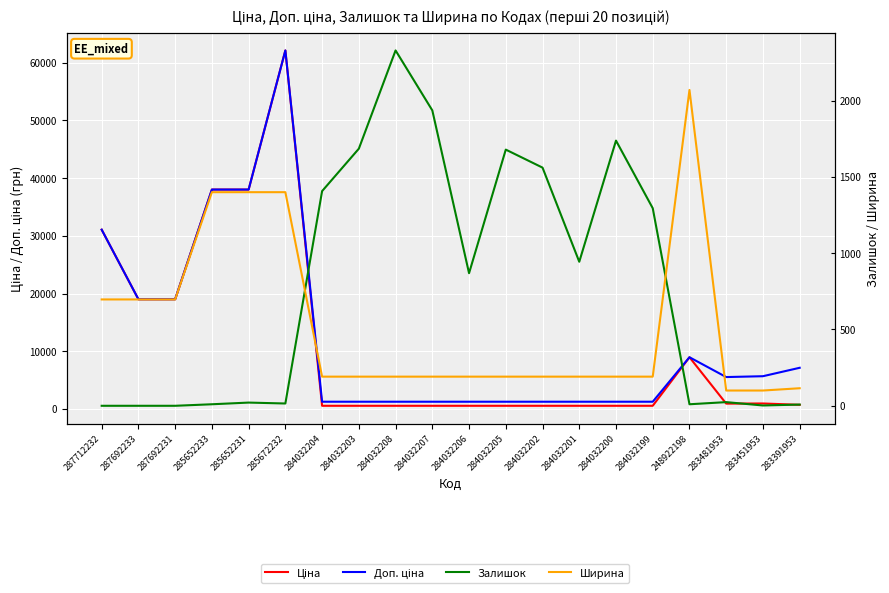

Reading left to right, list all the values displayed in this chart.

Ціна: 287712232=31058.4	287692233=19005.7	287692231=19005.7	285652233=38011.3	285652231=38011.3	285672232=62116.9	284032204=545.0	284032203=545.0	284032208=545.0	284032207=545.0	284032206=545.0	284032205=545.0	284032202=545.0	284032201=545.0	284032200=545.0	284032199=545.0	248922198=8955.1	283481953=920.5	283451953=944.9	283391953=713.0
Доп. ціна: 287712232=31058.4	287692233=19005.7	287692231=19005.7	285652233=38011.3	285652231=38011.3	285672232=62116.9	284032204=1249.1	284032203=1249.1	284032208=1249.1	284032207=1249.1	284032206=1249.1	284032205=1249.1	284032202=1249.1	284032201=1249.1	284032200=1249.1	284032199=1249.1	248922198=8955.1	283481953=5523.0	283451953=5669.5	283391953=7129.6
Залишок: 287712232=0.0	287692233=0.0	287692231=0.0	285652233=10.0	285652231=21.0	285672232=15.0	284032204=1407.0	284032203=1685.0	284032208=2329.0	284032207=1936.0	284032206=869.0	284032205=1679.0	284032202=1561.0	284032201=944.0	284032200=1738.0	284032199=1295.0	248922198=10.0	283481953=24.0	283451953=2.0	283391953=8.0
Ширина: 287712232=697.0	287692233=697.0	287692231=697.0	285652233=1400.0	285652231=1400.0	285672232=1400.0	284032204=191.0	284032203=191.0	284032208=191.0	284032207=191.0	284032206=191.0	284032205=191.0	284032202=191.0	284032201=191.0	284032200=191.0	284032199=191.0	248922198=2070.0	283481953=100.0	283451953=100.0	283391953=115.0